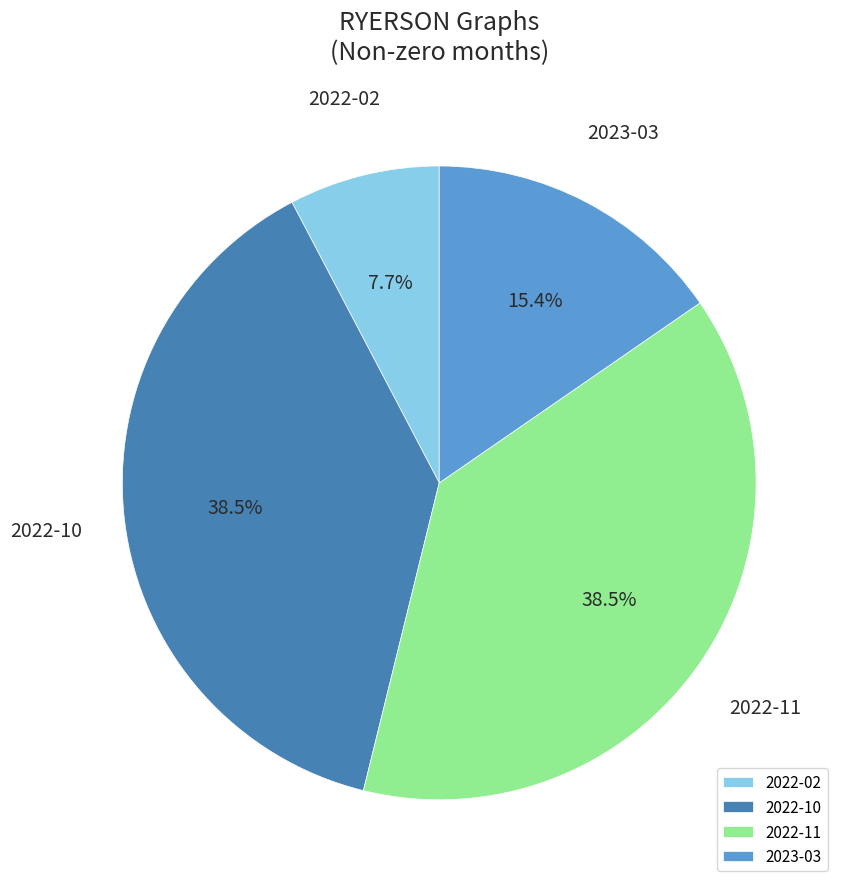

What is the total percentage of 2022-11 and 2022-02?

46.2%